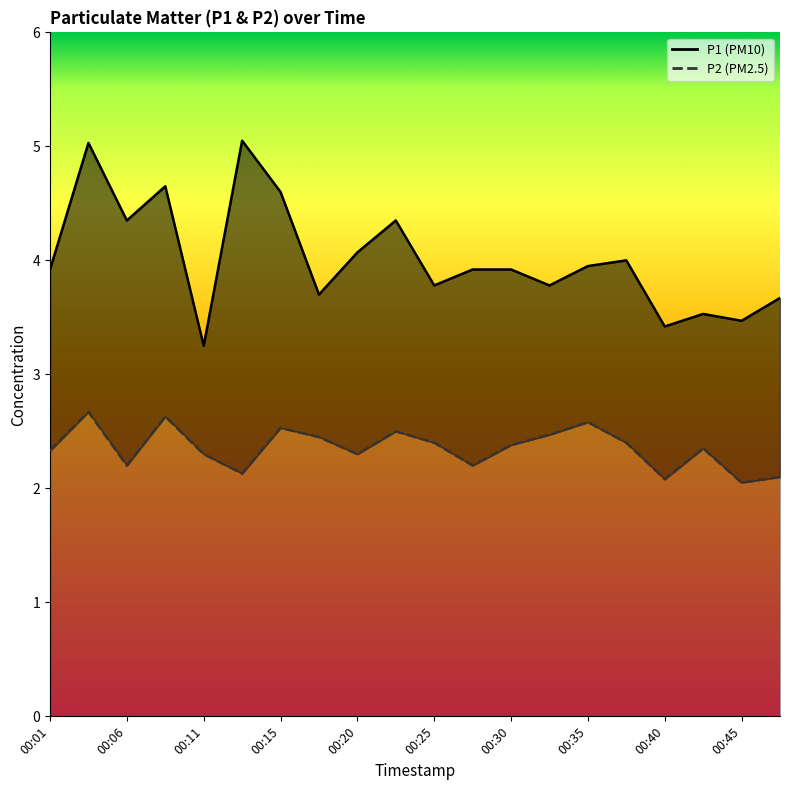

How many distinct data groups are displayed?

2